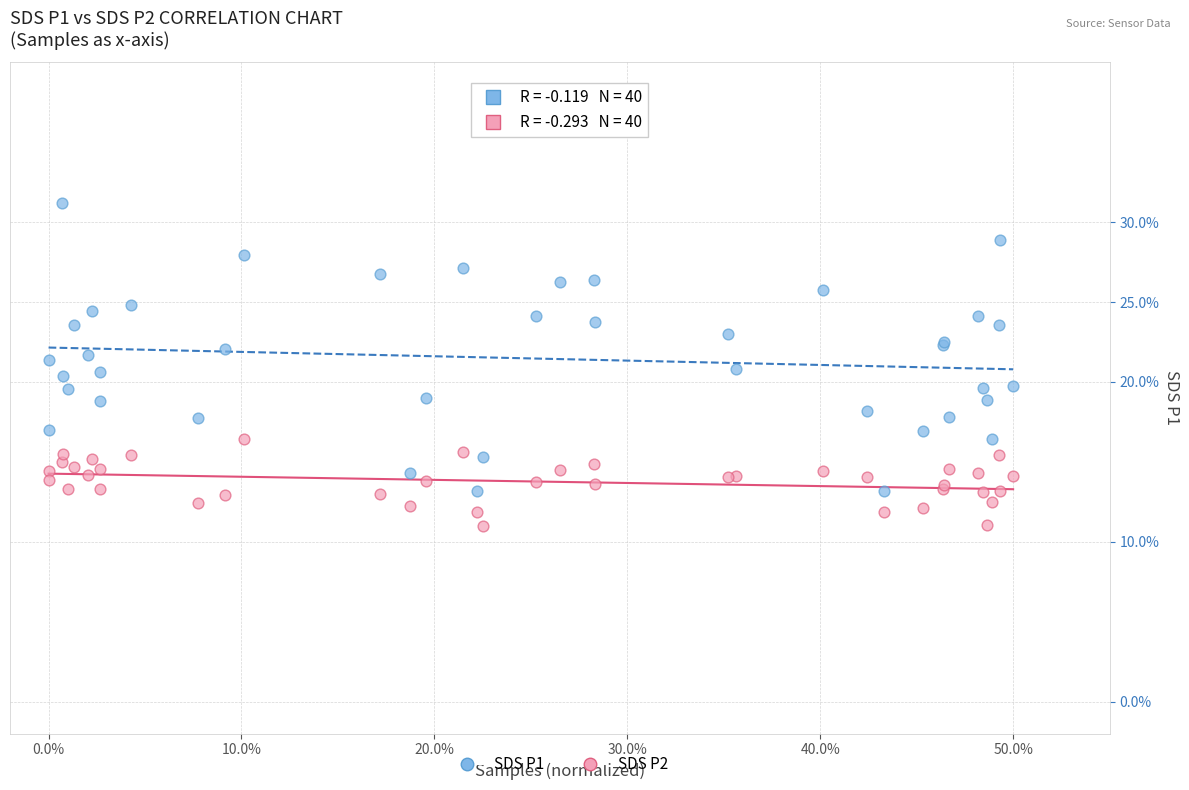

Which series contains the lowest Y value?

SDS P2